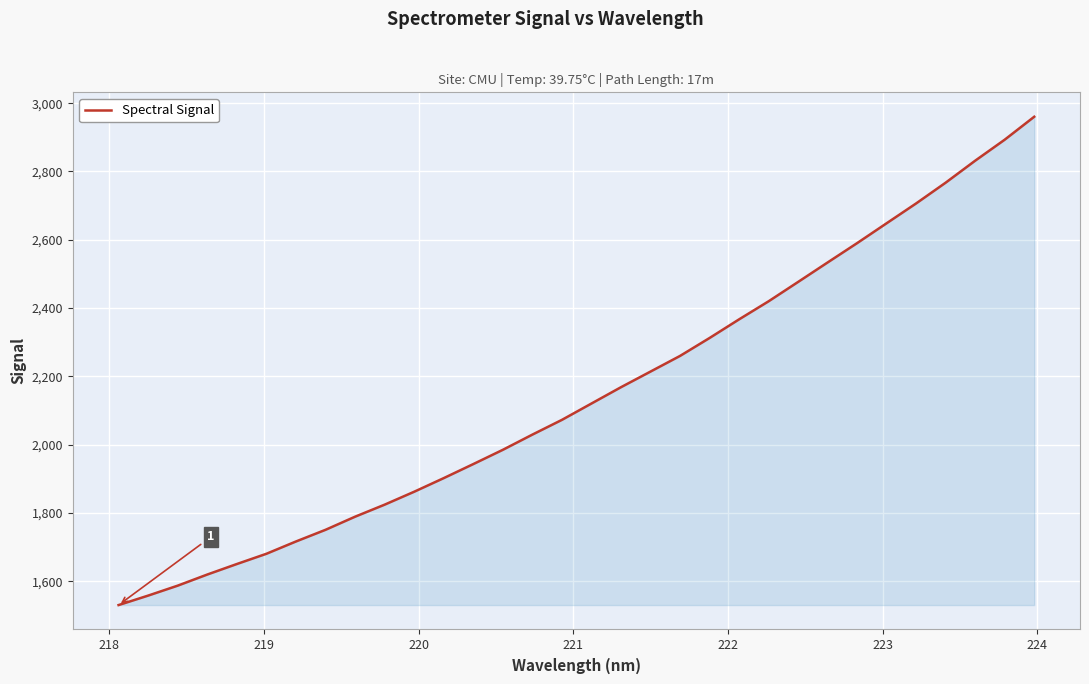

What is the minimum value shown in the chart?

1530.3